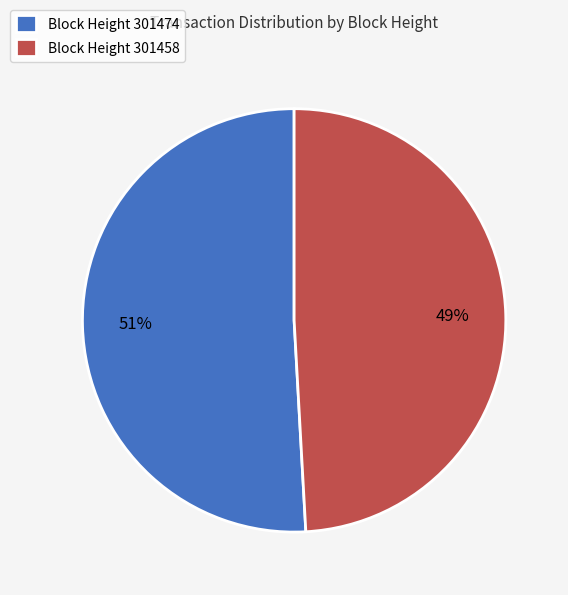

Rank the categories by value from lowest to highest.

Block Height 301458, Block Height 301474